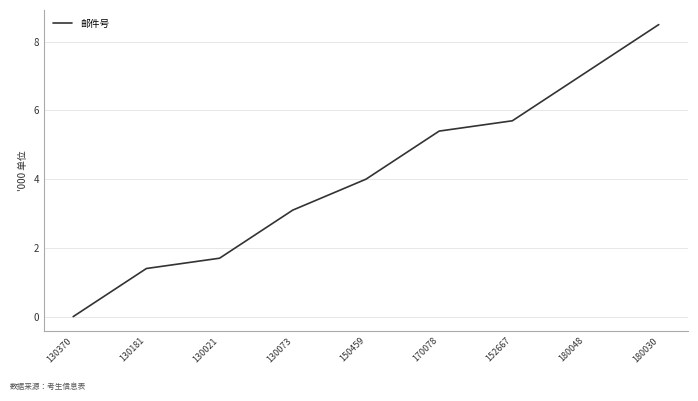

Rank the categories by value from lowest to highest.

130370, 130181, 130021, 130073, 150459, 170078, 152667, 180048, 180030